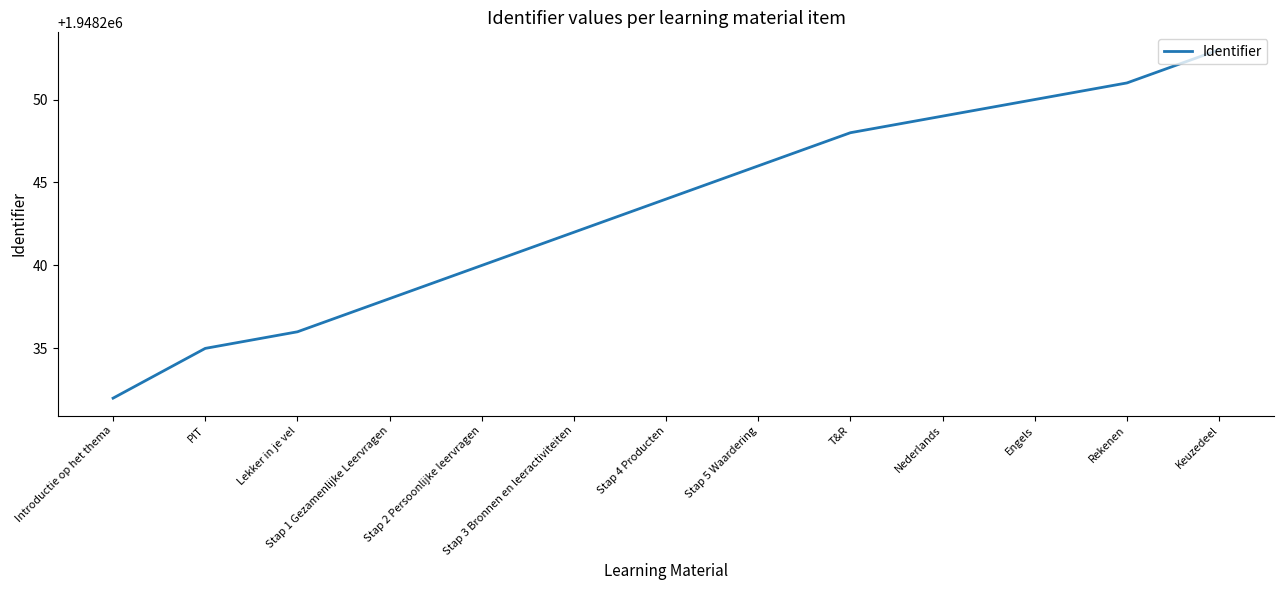

How many lines are shown in the chart?

1